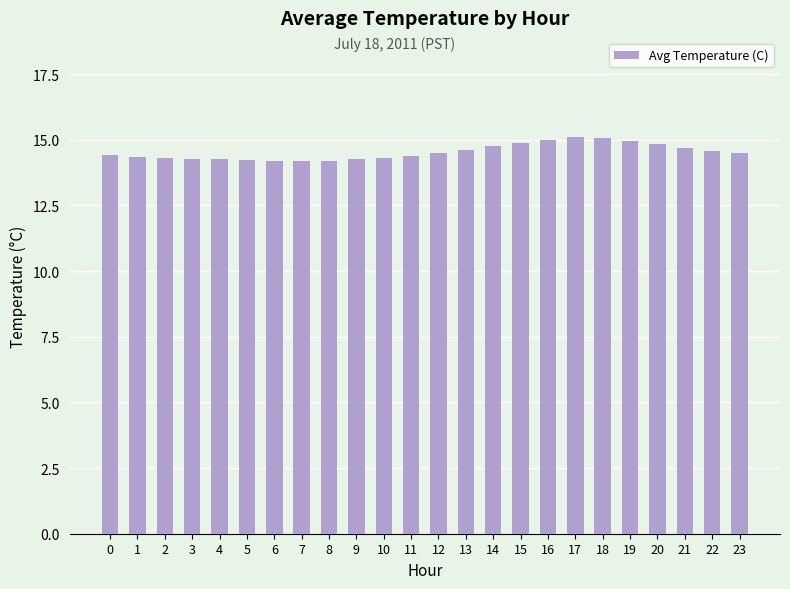

What is the minimum value shown in the chart?

14.2